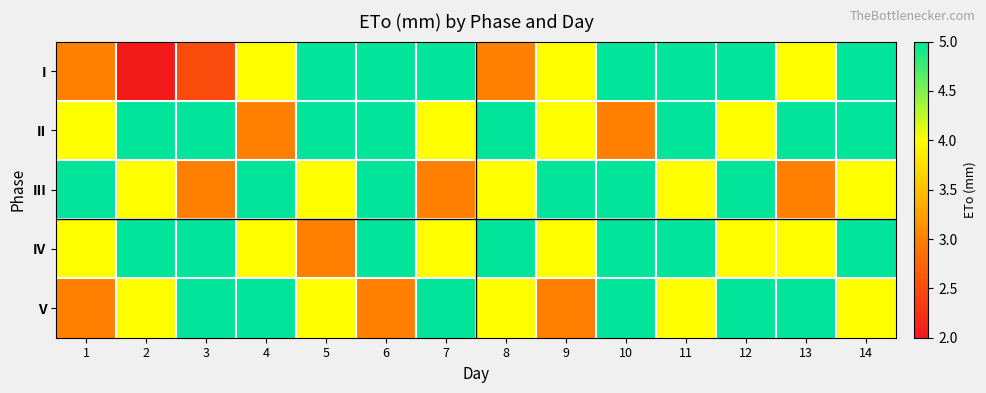

At how many categories does at least one series exceed 4?

14